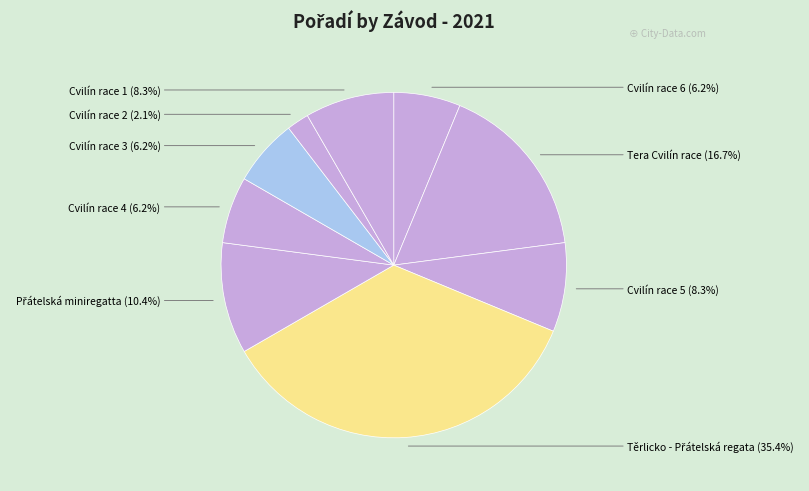

Count the number of slices in the pie.

9